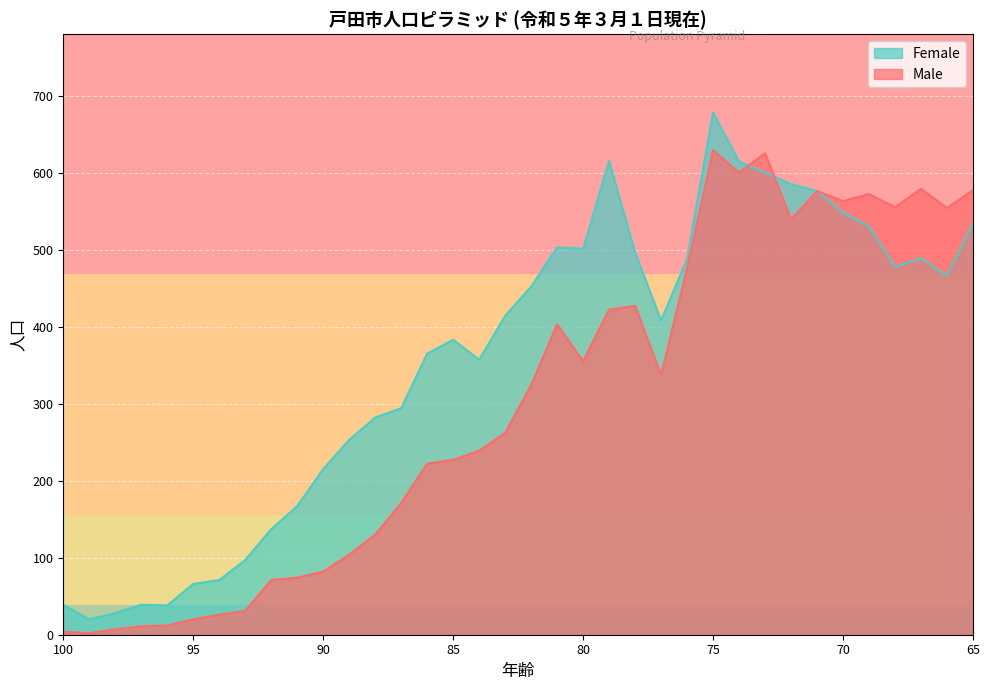

The value of Female at 88 is 400. True or false?

False